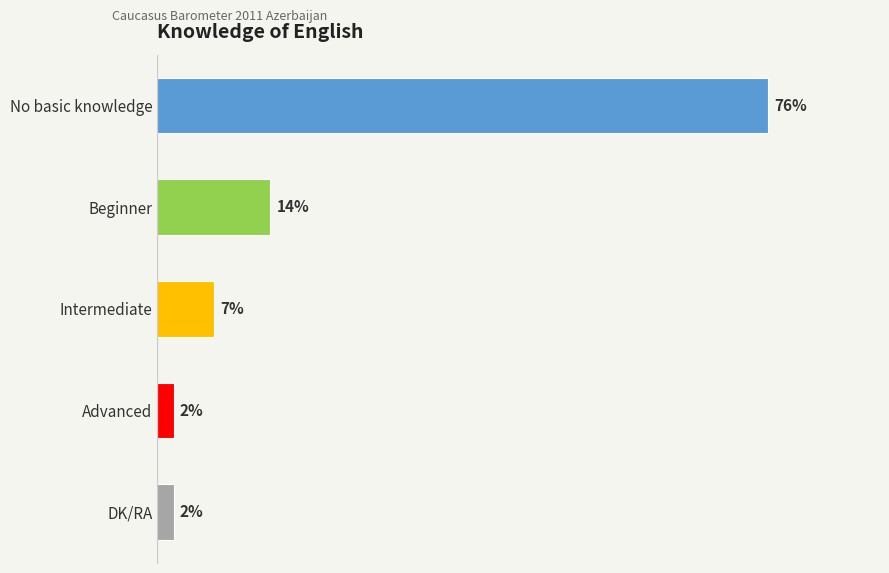

Where is the data nearest to the value 39?

Beginner